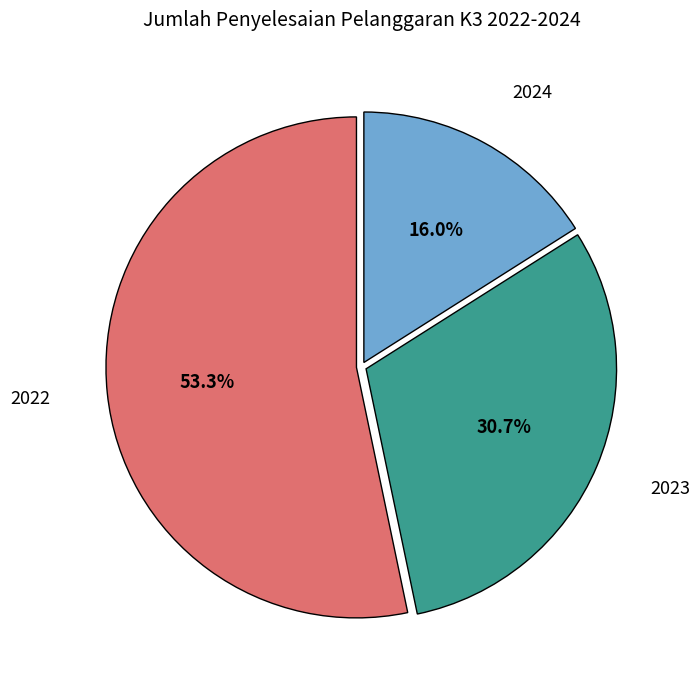

How many segments does this pie chart have?

3